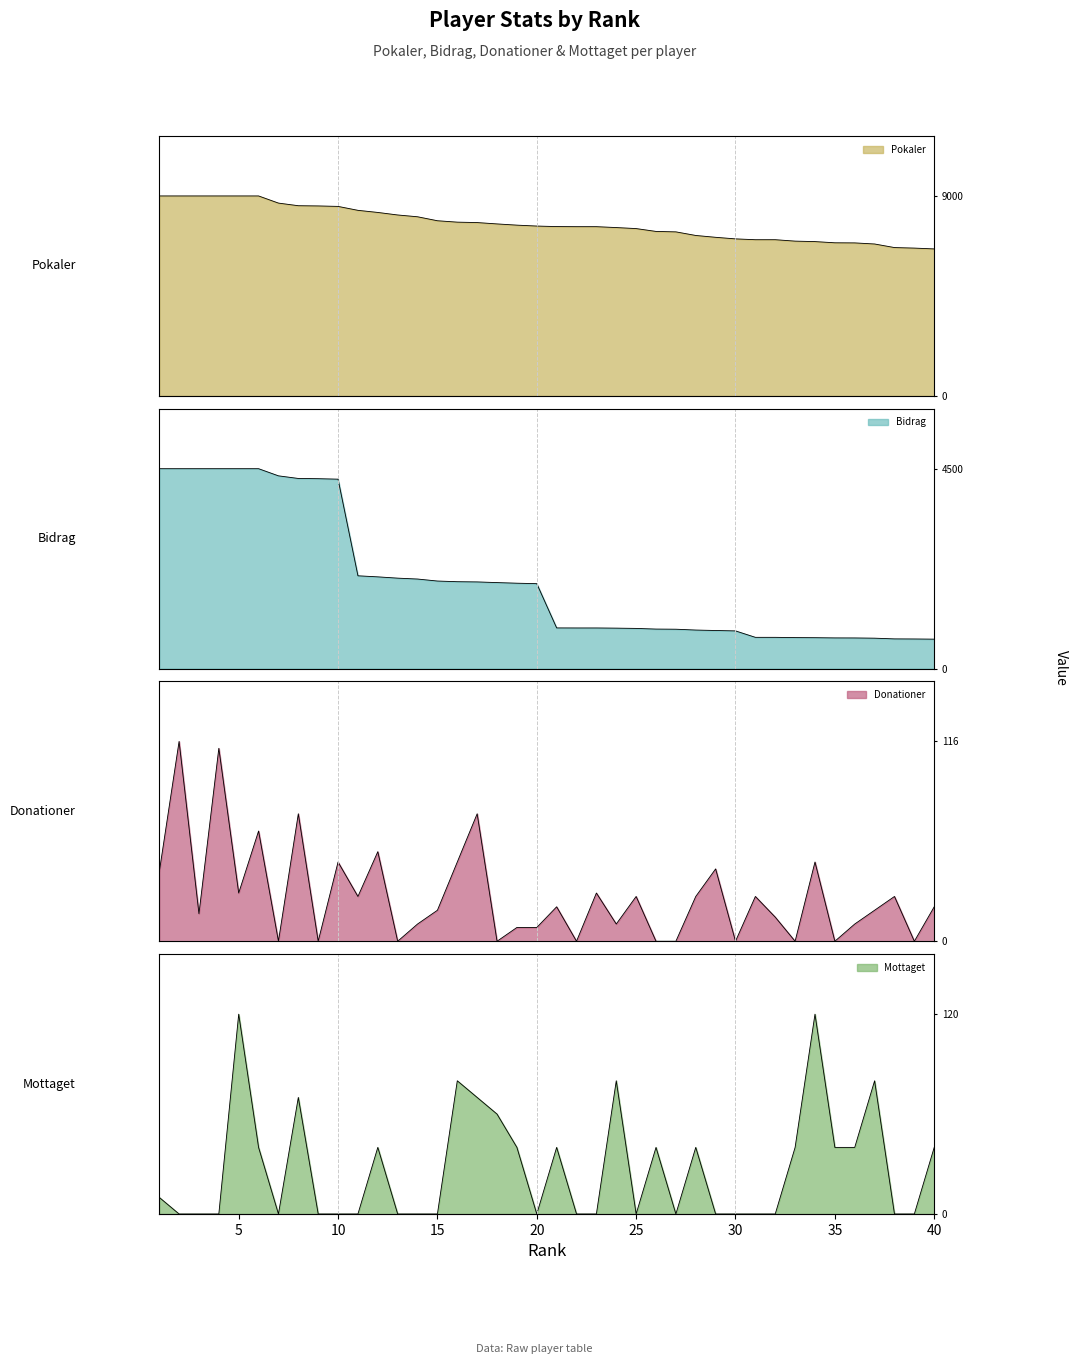

What is the difference between the highest and lowest values at 29?

7137